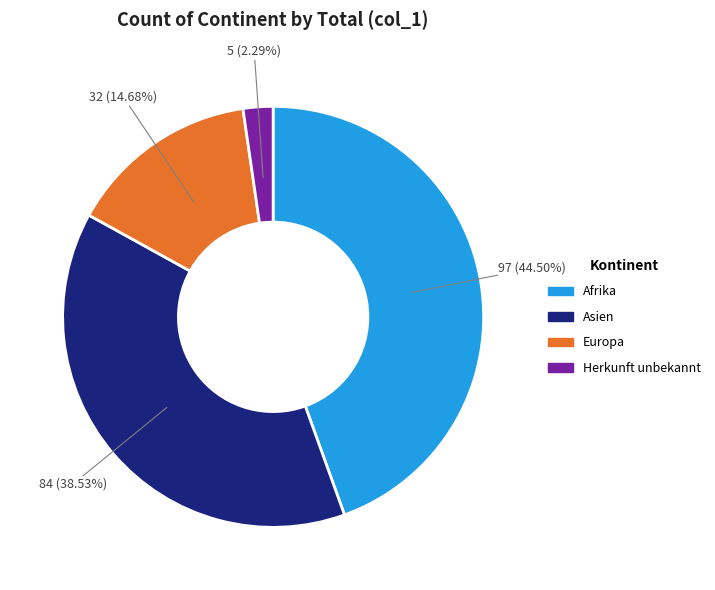

Is there any slice that represents more than half of the pie?

No